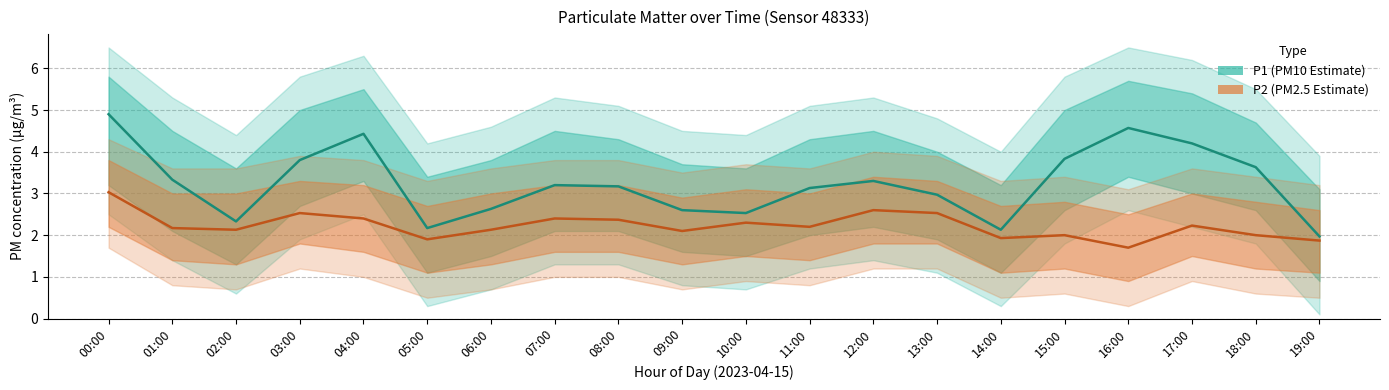

Where does the P1 (PM10 Estimate) series first go above 3?

00:00